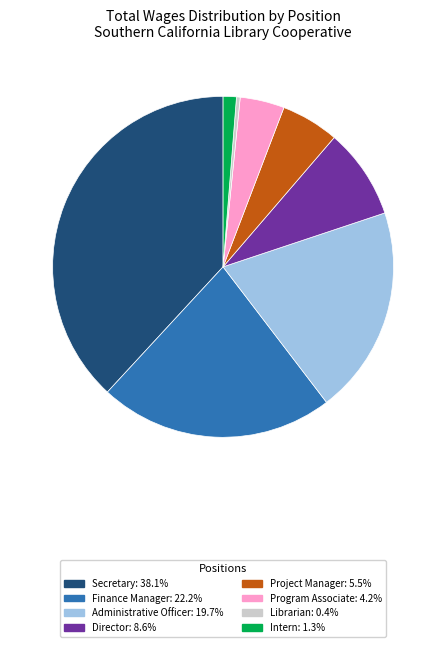

Which category has the biggest portion of the pie?

Secretary